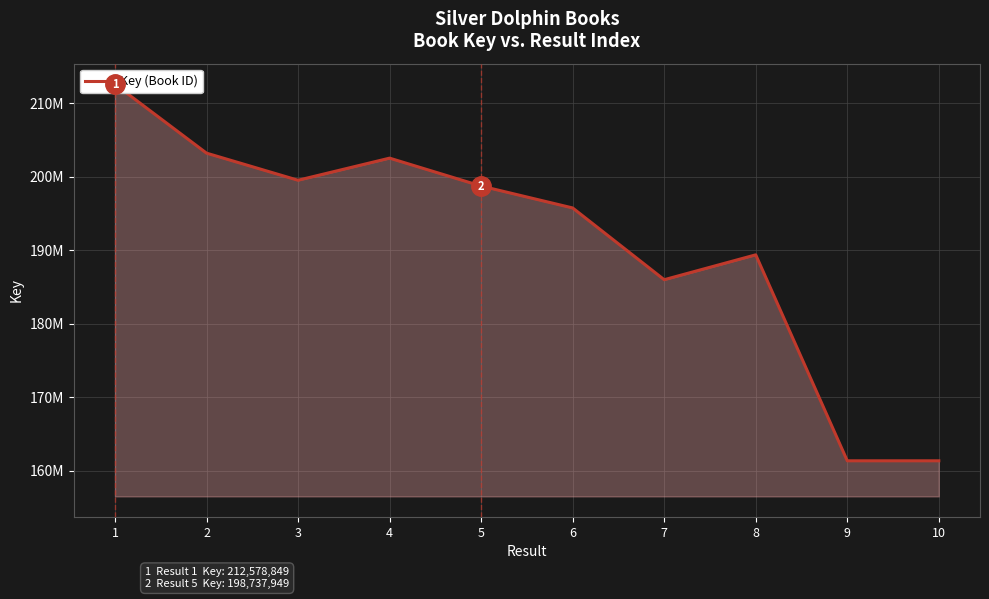

How many interior local peaks (higher than both neighbors) does the data have?

2